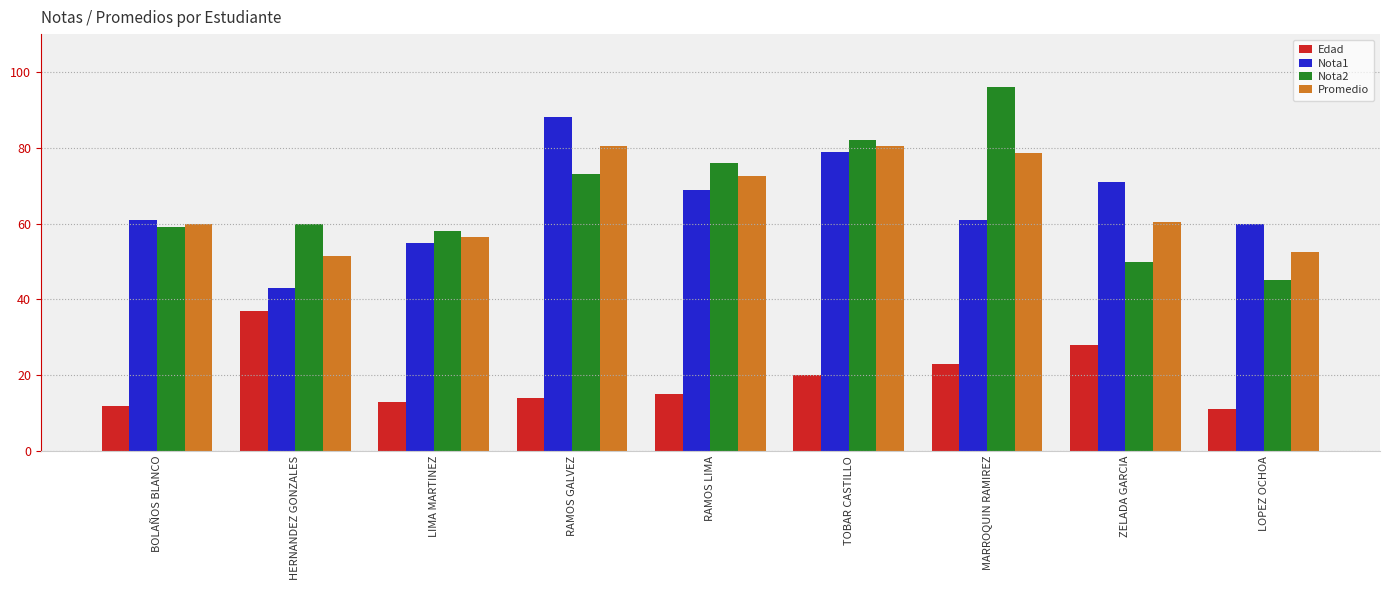

What is the maximum value for Nota1?

88.0